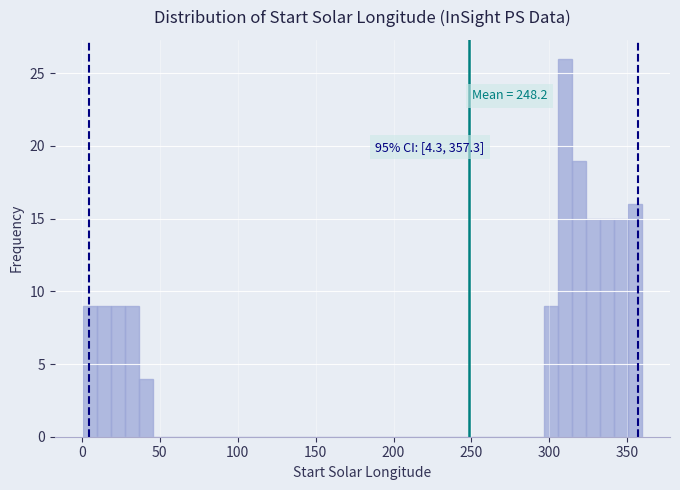

Around what value on the x-axis is the tallest bar? Give the approximate position of its centre, as read against the axis.

310